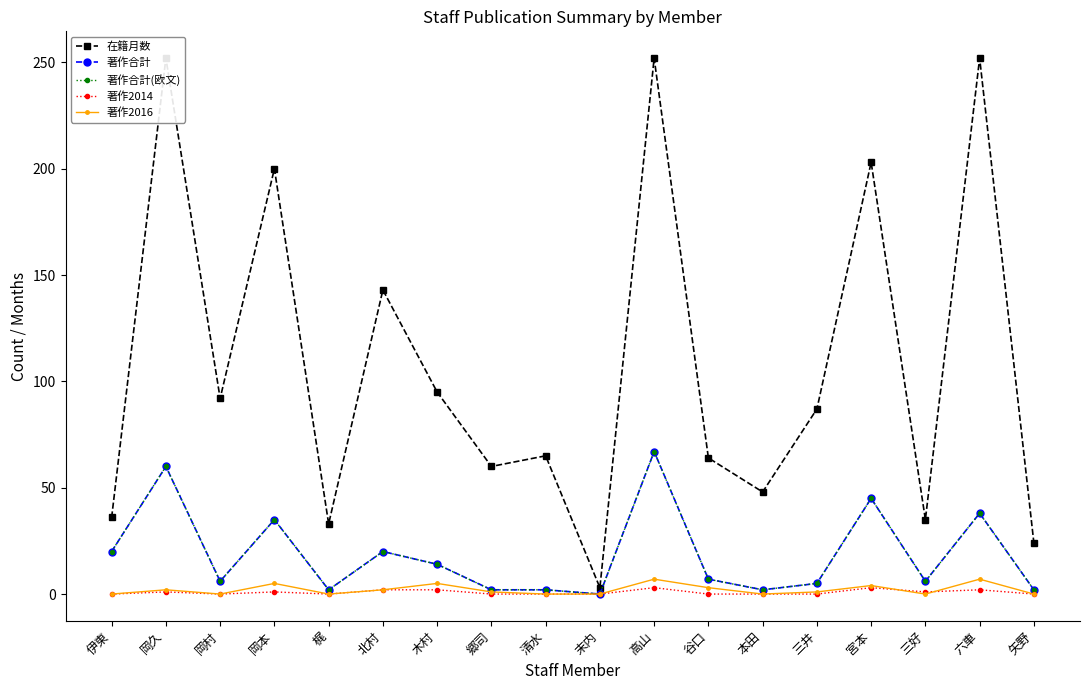

What is the label of the 2nd point from the left?

岡久